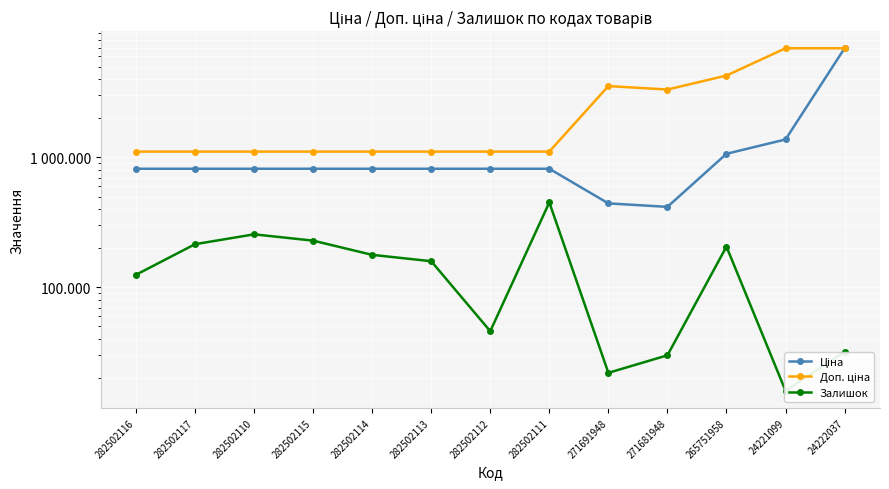

What is the sum of all Доп. ціна values?

33871.4